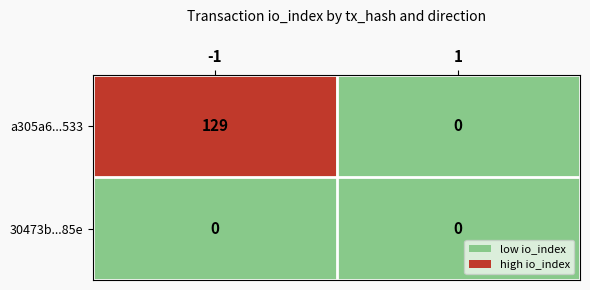

List the series in order of their peak value, lowest first.

30473b...85e, a305a6...533